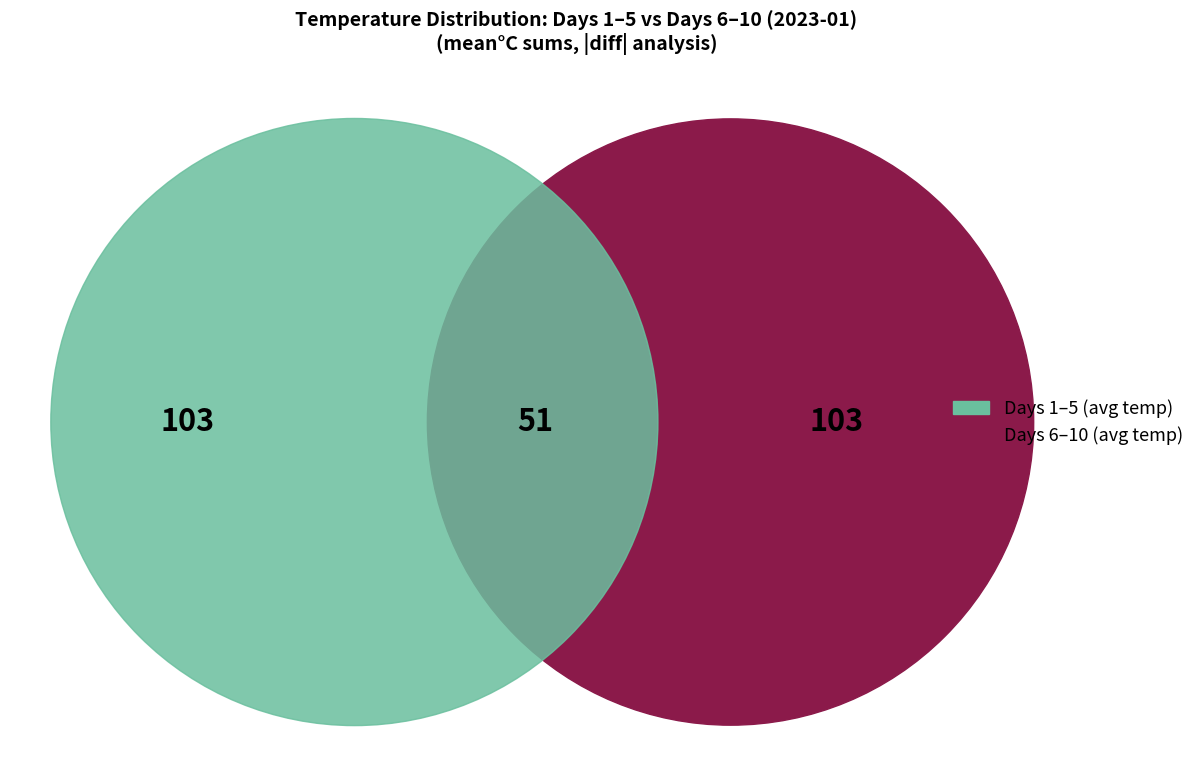

The 1 slice represents 22% of the pie. True or false?

False